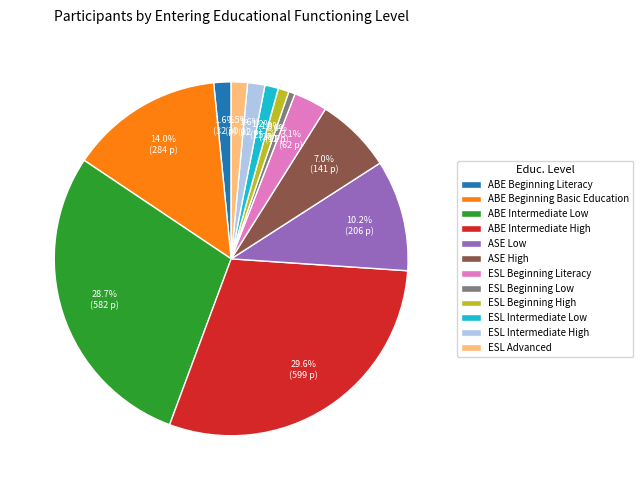

To the nearest percent, what is the average slice percentage?

8%